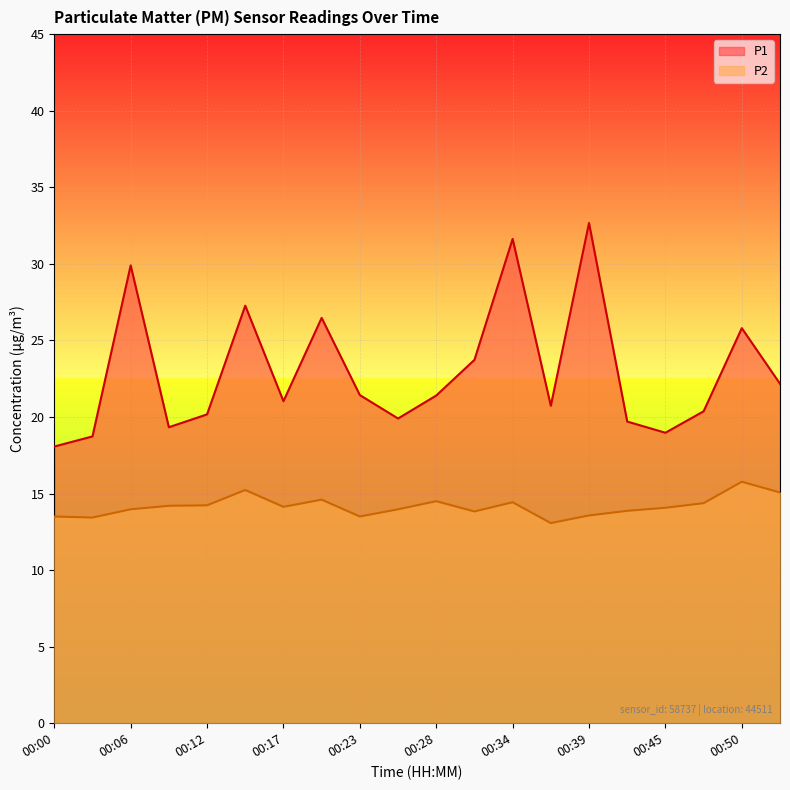

List the labels in order of P1 value, largest first.

00:39, 00:34, 00:06, 00:14, 00:20, 00:50, 00:31, 00:53, 00:23, 00:28, 00:17, 00:36, 00:47, 00:12, 00:25, 00:42, 00:09, 00:45, 00:03, 00:00